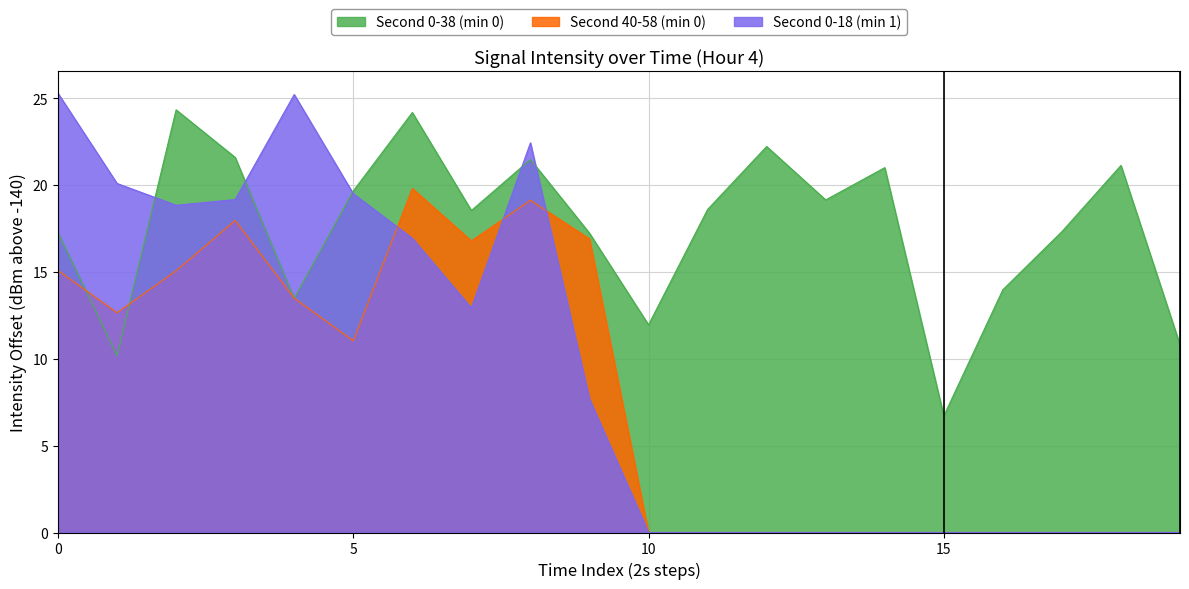

The chart shows a value of 20.9 at 32. True or false?

False